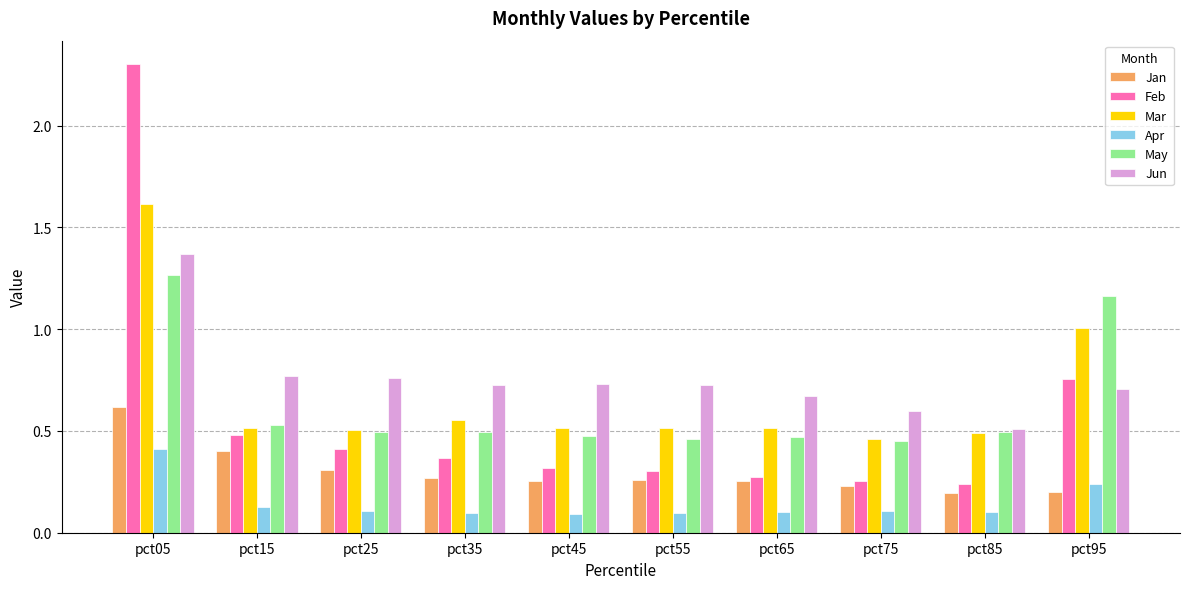

What is the highest value of the Feb series?

2.3